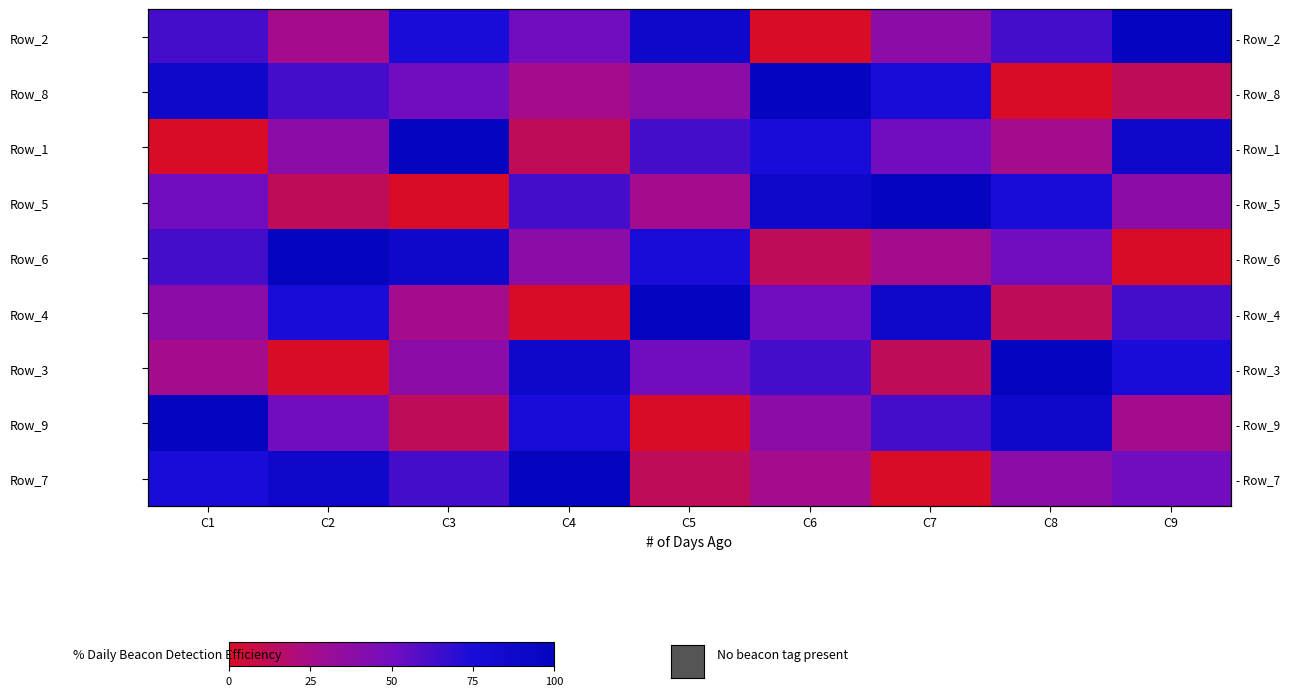

At how many categories does at least one series exceed 2?

9